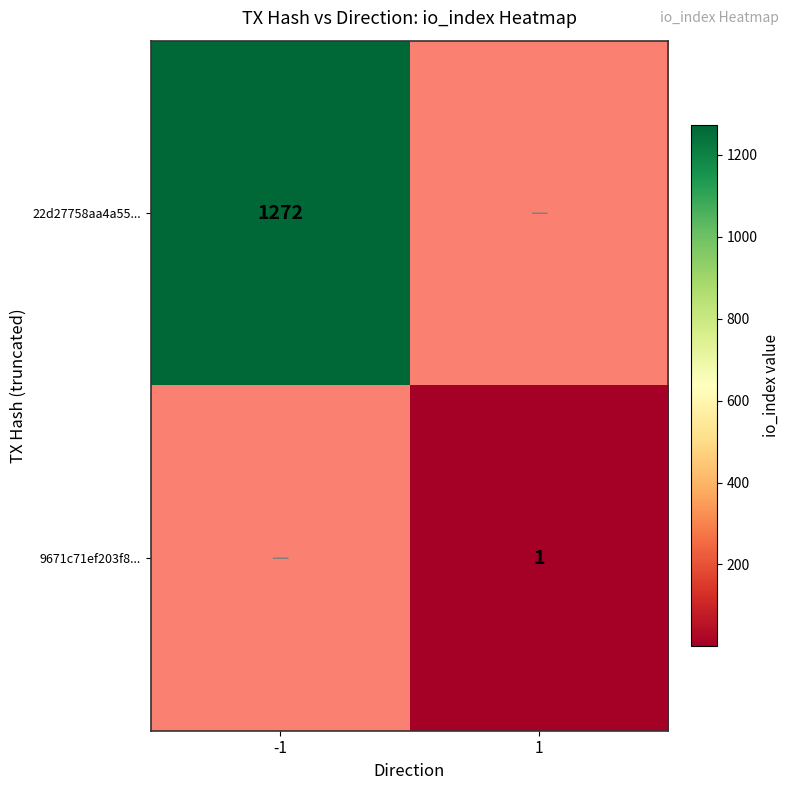

The value of 22d27758aa4a55... at -1 is 2252. True or false?

False